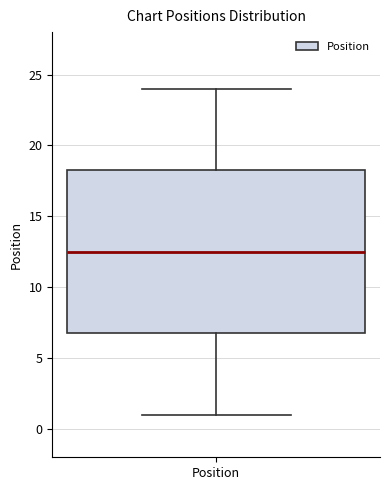

Transcribe this box plot: give where the median line is, the range the box spans, and where the two whiskers end, as read against the y-axis. The values are not printed on the chart, so give them approximately, as read against the axis.

median 12.5, box 7.0 to 18.5, whiskers 1.0 to 24.0